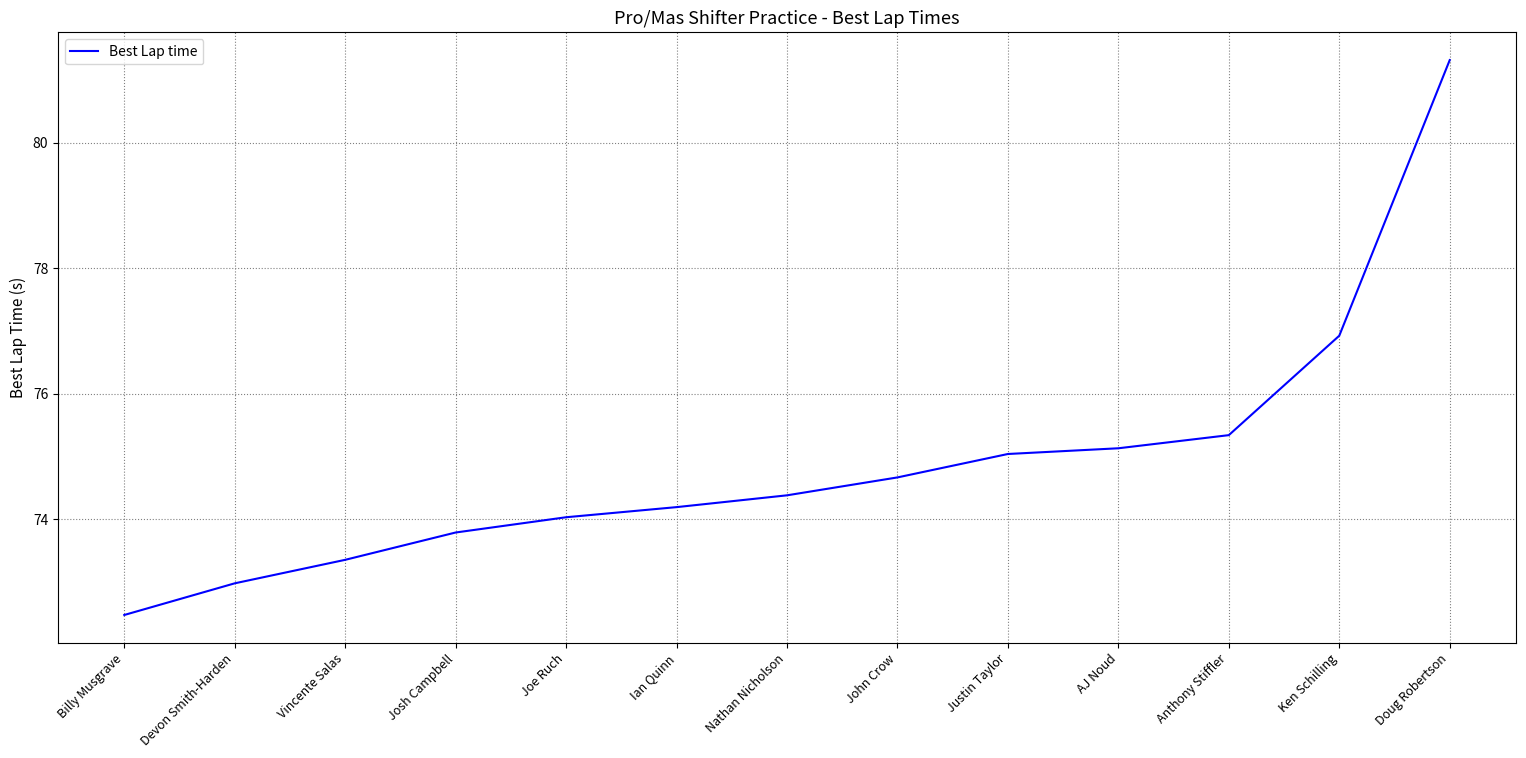

What is the average value?

74.9